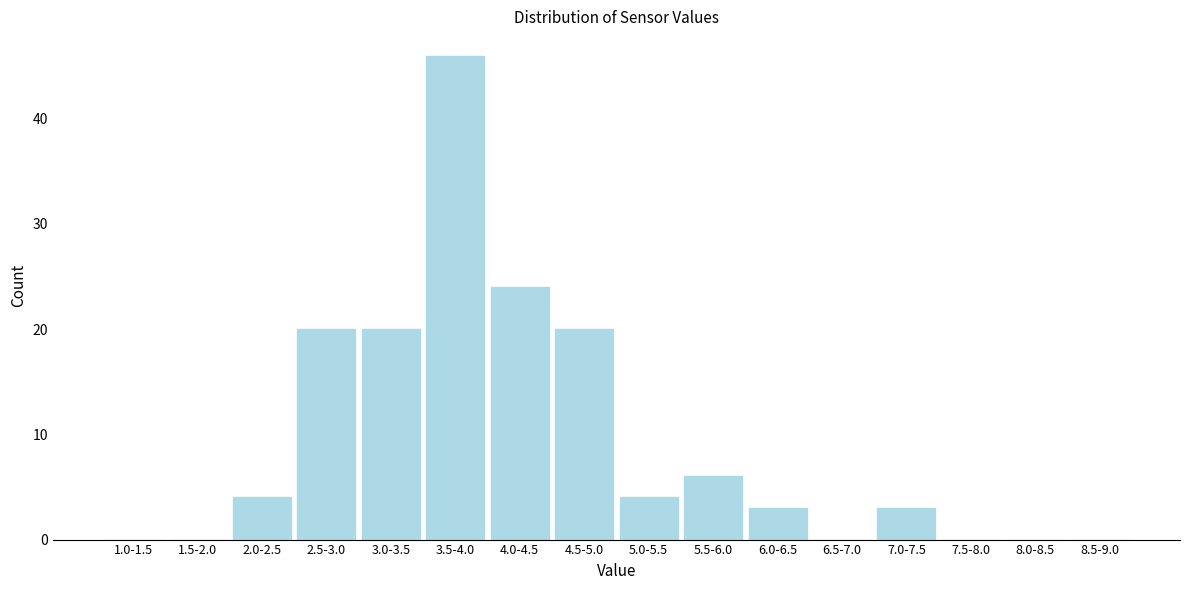

Reading left to right, list all the values displayed in this chart.

1.0-1.5=0	1.5-2.0=0	2.0-2.5=4	2.5-3.0=20	3.0-3.5=20	3.5-4.0=46	4.0-4.5=24	4.5-5.0=20	5.0-5.5=4	5.5-6.0=6	6.0-6.5=3	6.5-7.0=0	7.0-7.5=3	7.5-8.0=0	8.0-8.5=0	8.5-9.0=0